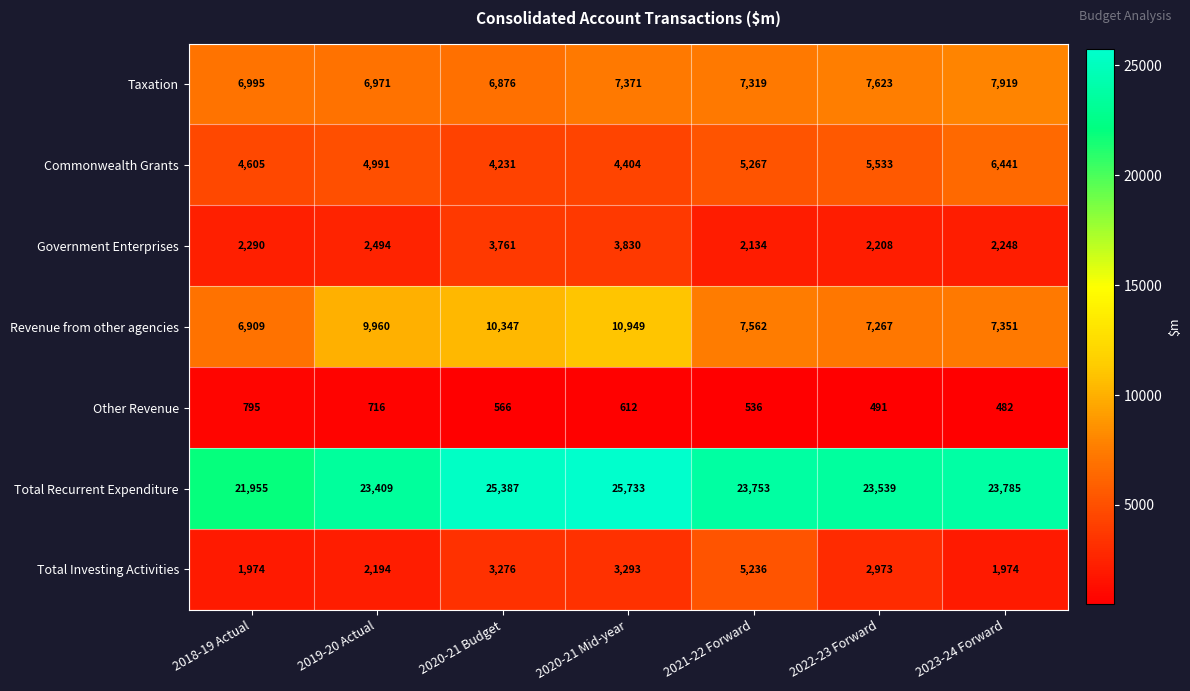

At which label does Total Investing Activities first exceed 2973?

2020-21 Budget